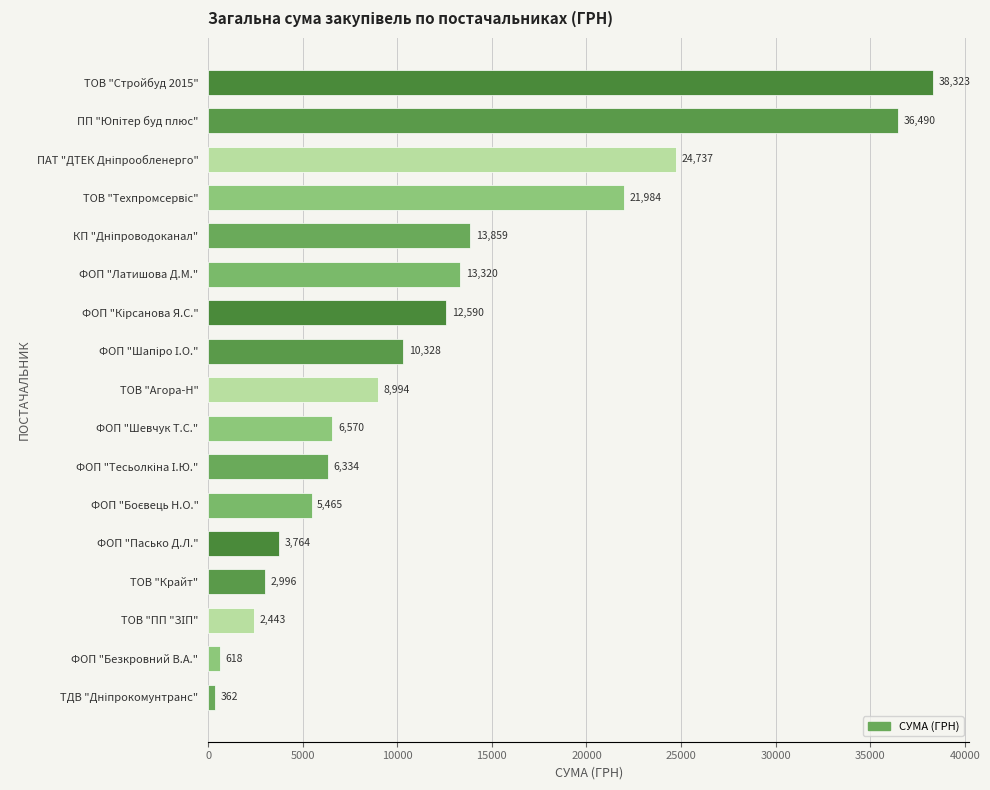

What is the change in value from ТОВ "Крайт" to ТОВ "Агора-Н"?

+5998.0